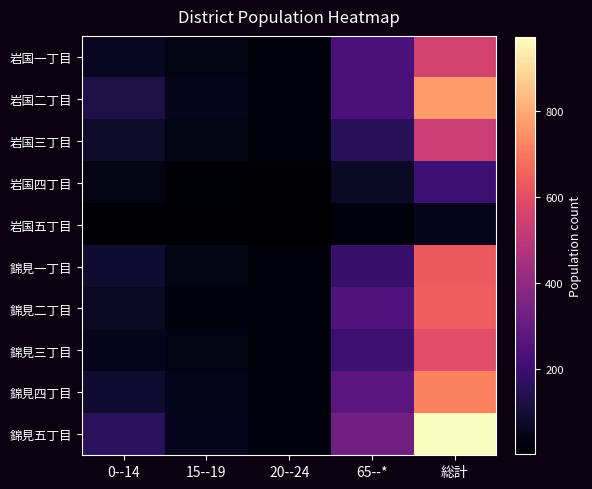

Which label corresponds to the smallest value in the chart?

20--24